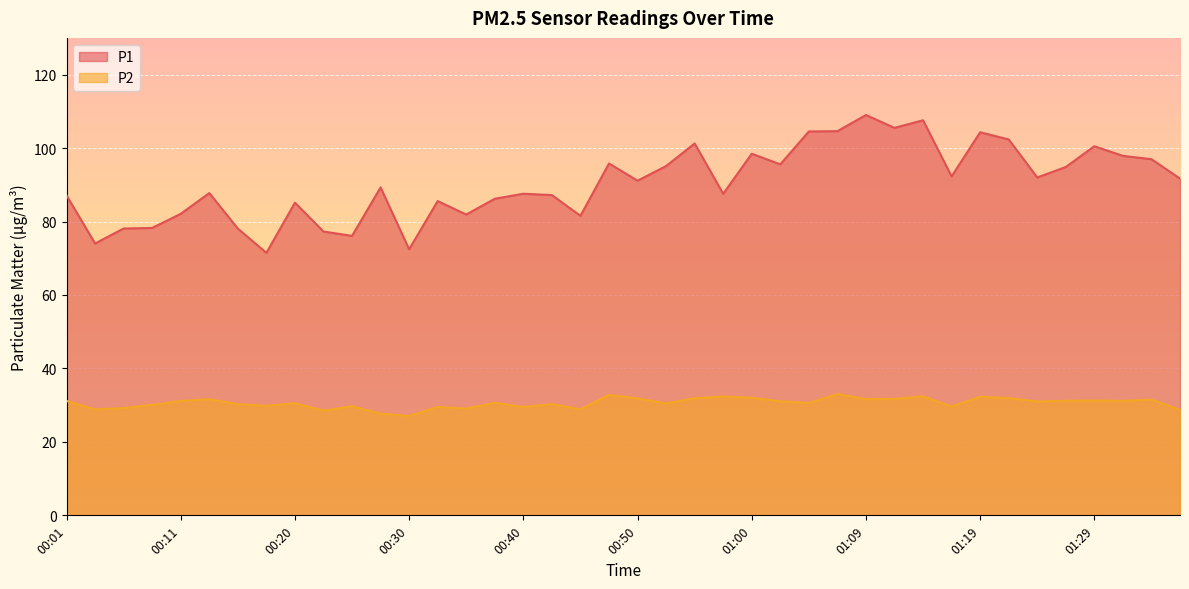

List the series in order of their peak value, lowest first.

P2, P1